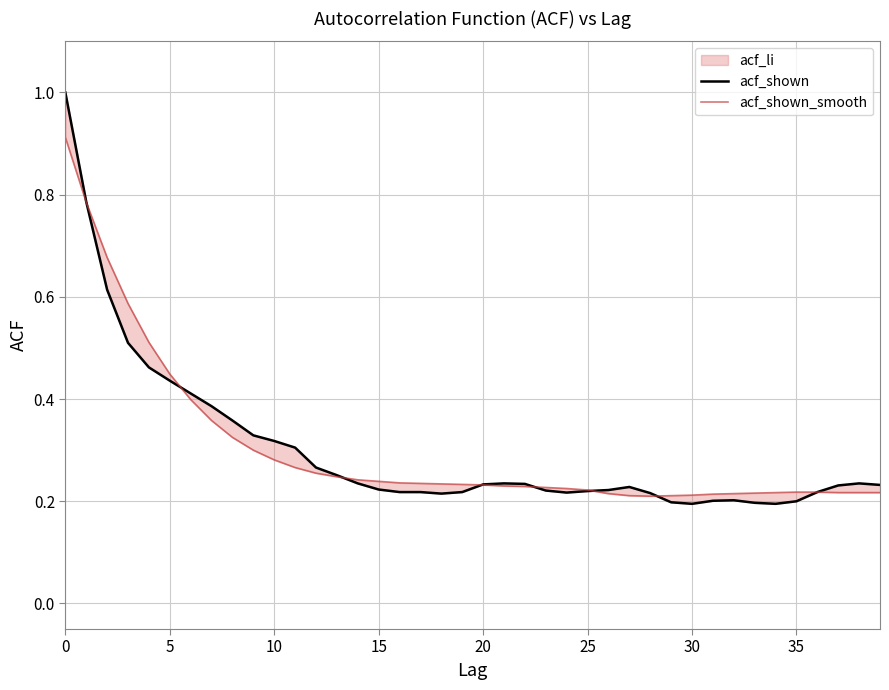

Which series has the largest total across all categories?

acf_shown_smooth